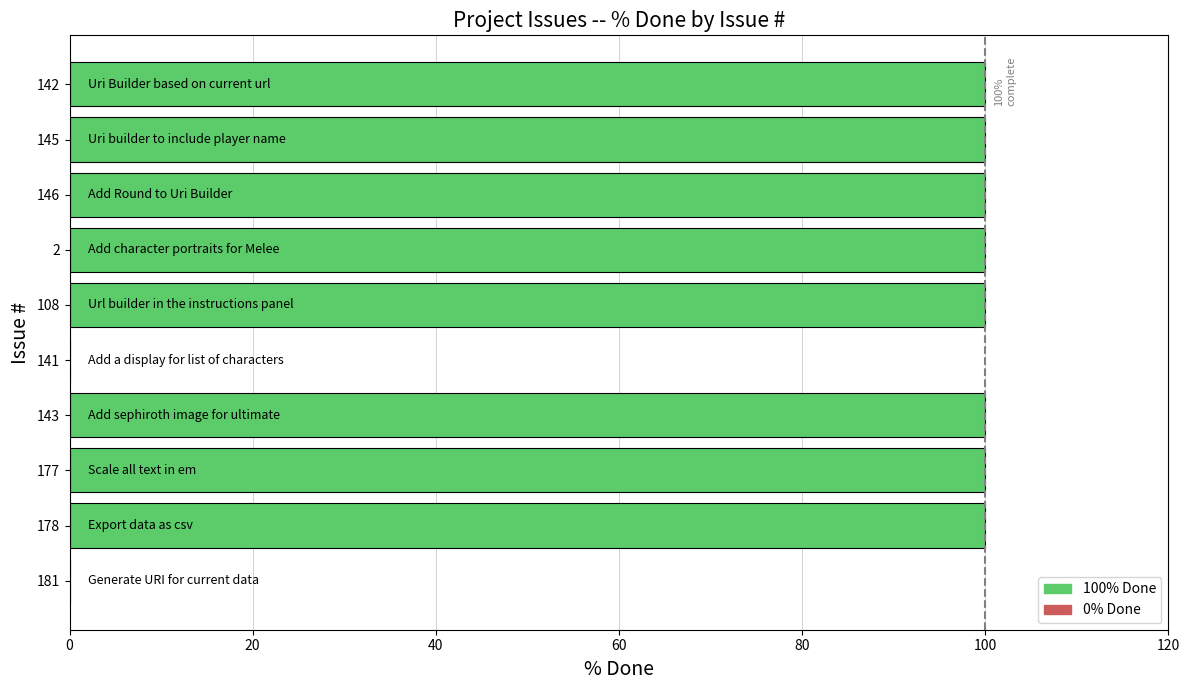

What is the greatest value displayed?

100